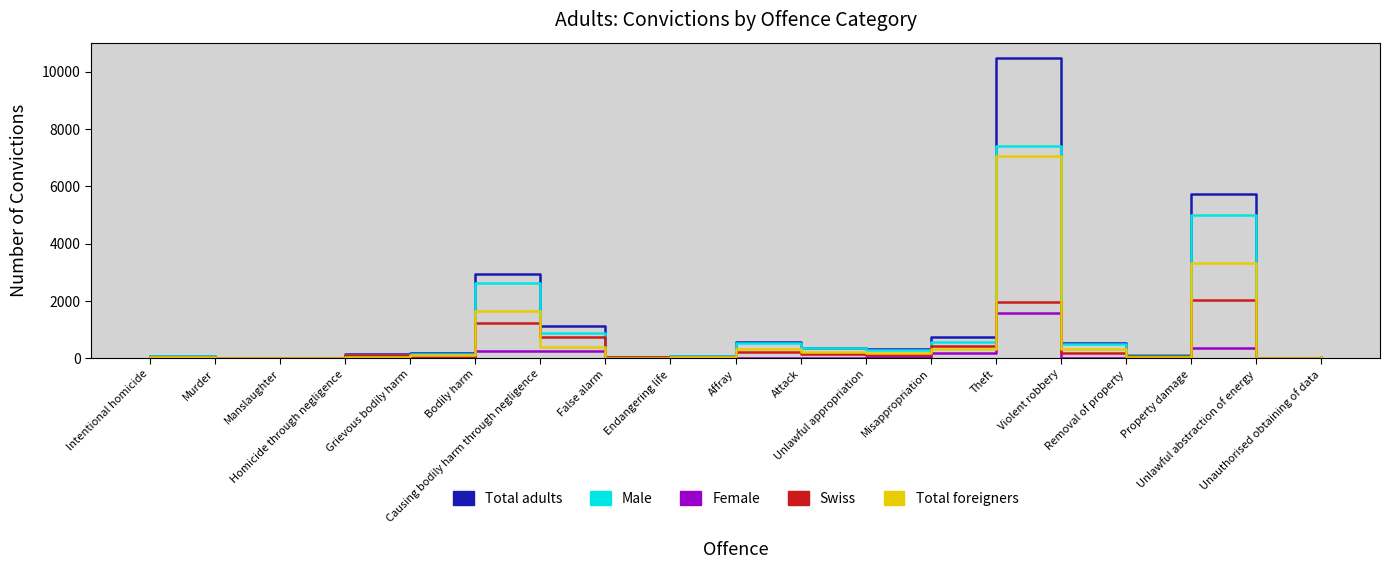

What are all the series names shown in the legend?

Total adults, Male, Female, Swiss, Total foreigners